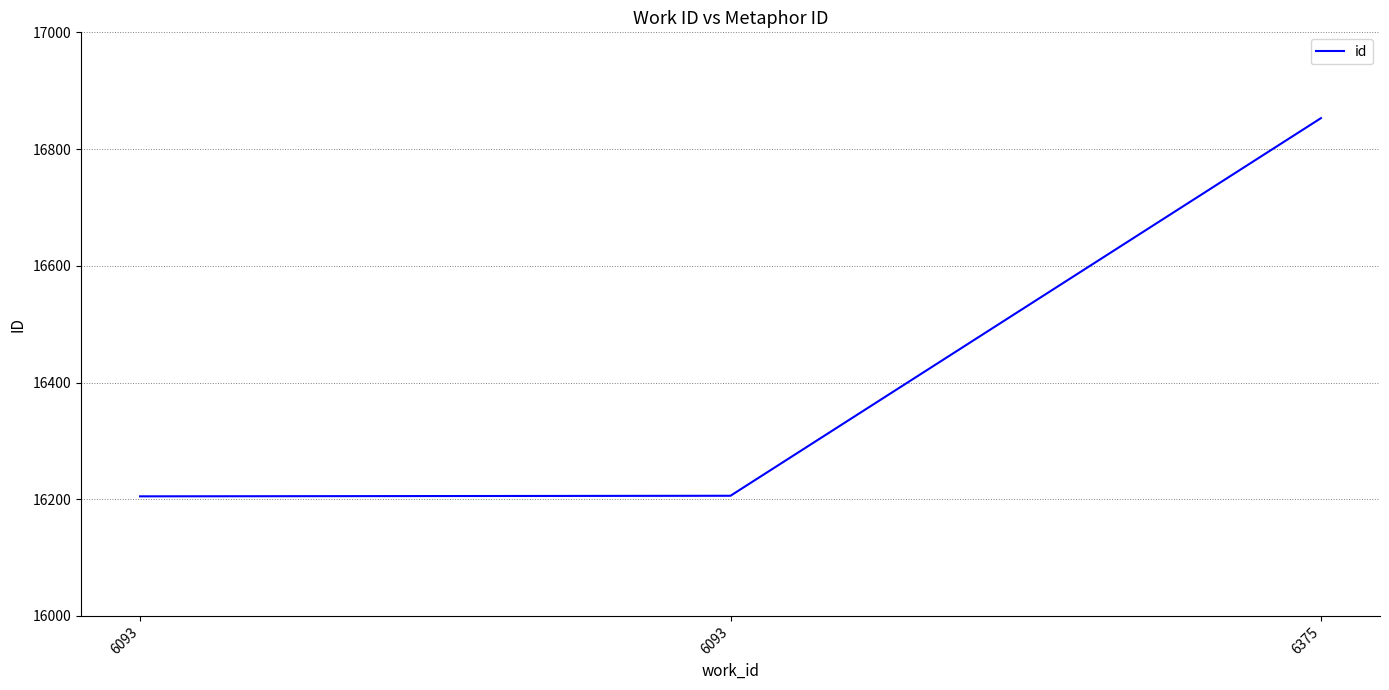

What is the smallest value displayed?

16205